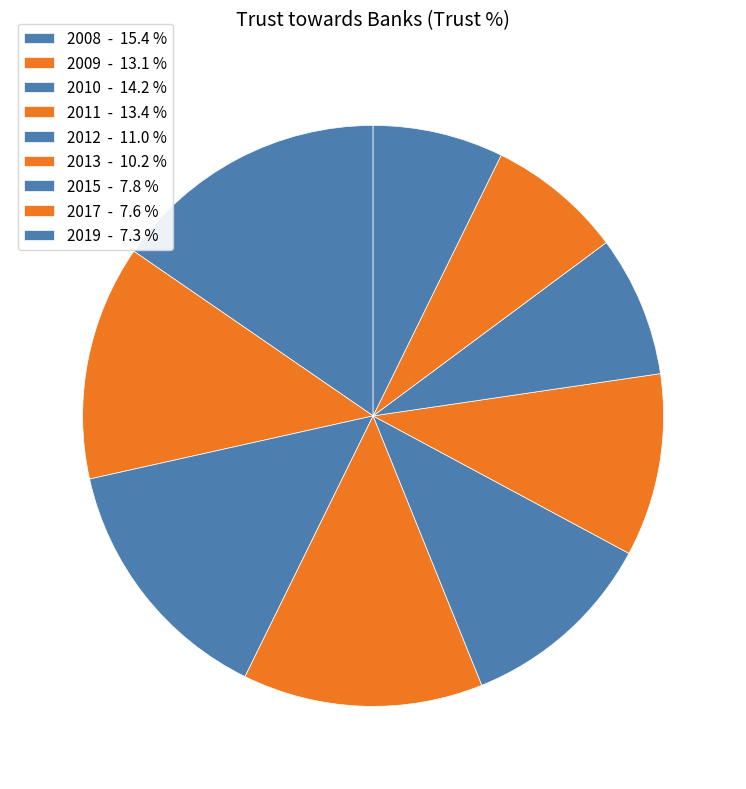

Is 2012 the majority of the pie?

No